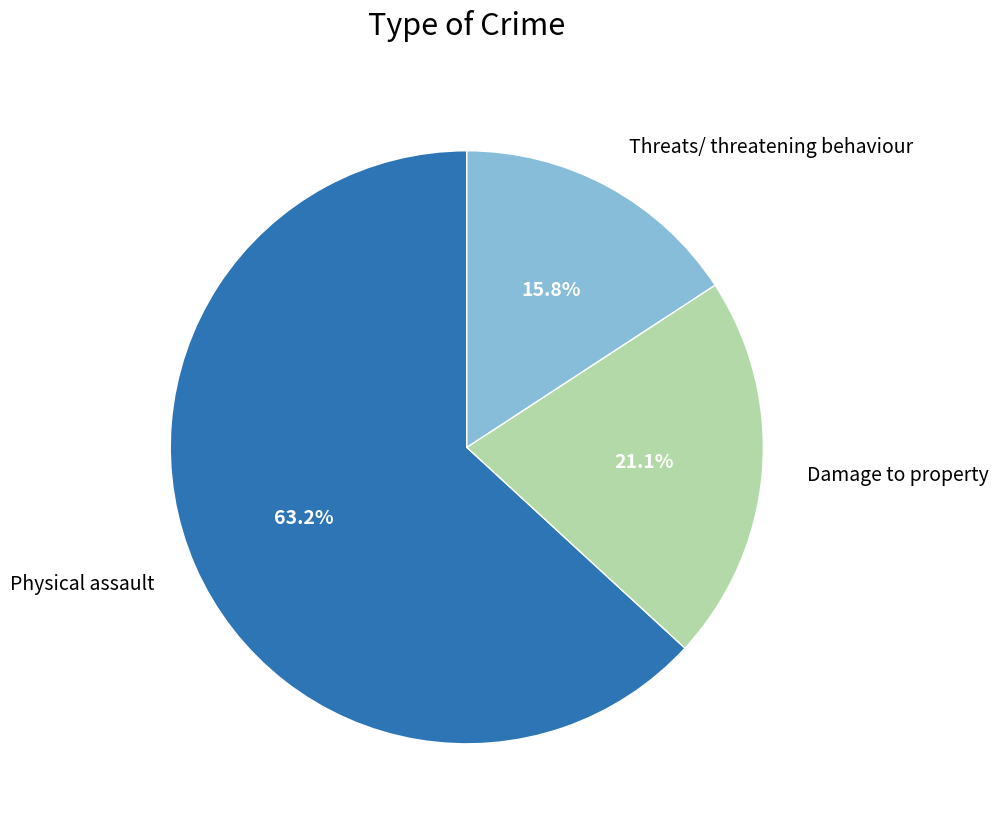

Is there a majority slice in this chart?

Yes